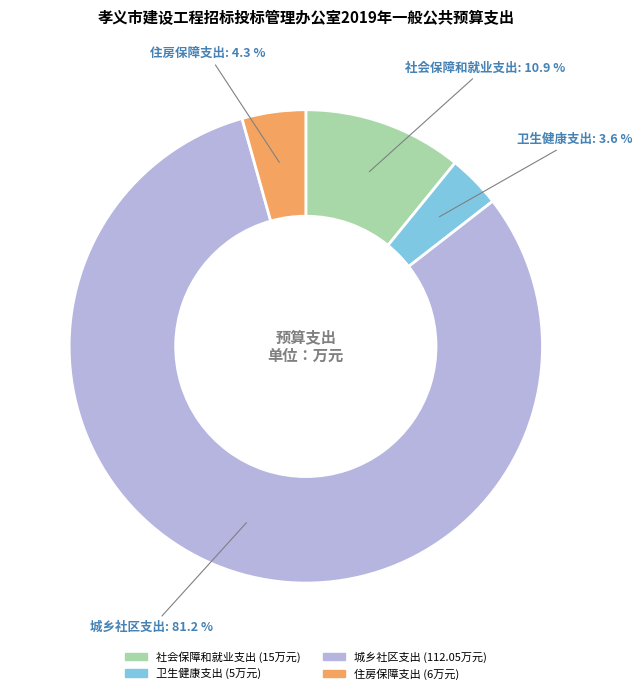

To the nearest percent, what portion does 城乡社区支出 represent?

81%